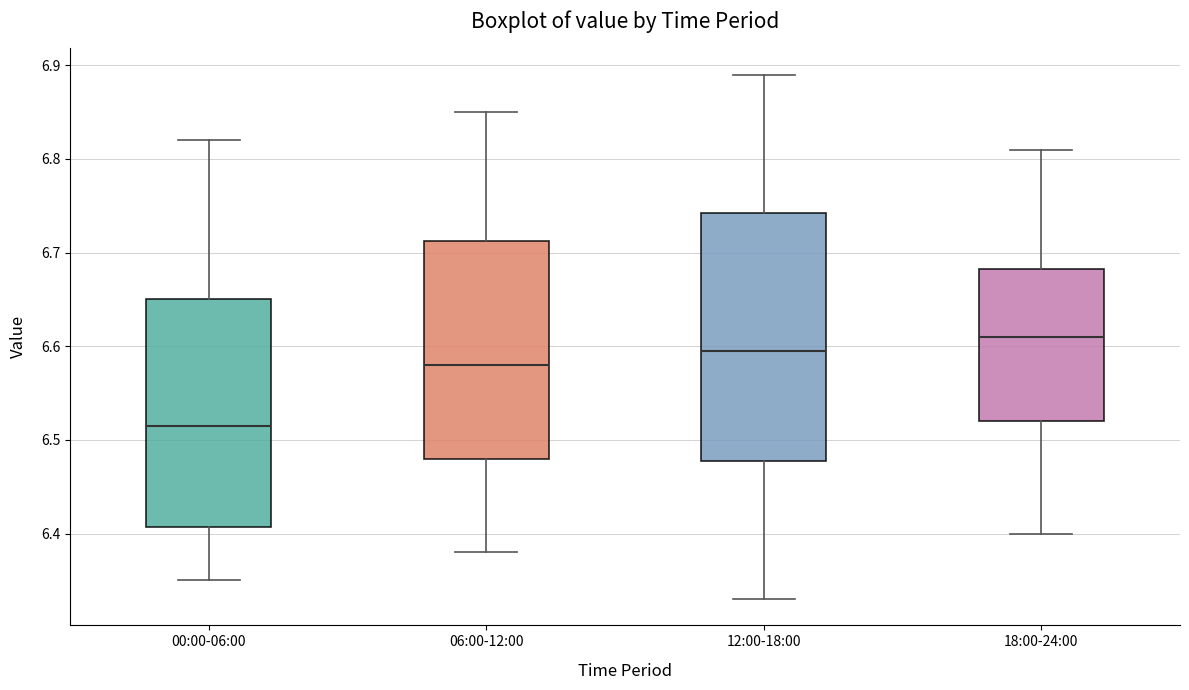

Reading left to right, read every box against the y-axis: the position of its median line, the range the box covers, and the ends of its whiskers. The values are not printed on the chart, so give them approximately, as read against the axis.

00:00-06:00: median 6.52, box 6.41 to 6.65, whiskers 6.35 to 6.82
06:00-12:00: median 6.58, box 6.48 to 6.71, whiskers 6.38 to 6.85
12:00-18:00: median 6.60, box 6.48 to 6.74, whiskers 6.33 to 6.89
18:00-24:00: median 6.61, box 6.52 to 6.68, whiskers 6.40 to 6.81